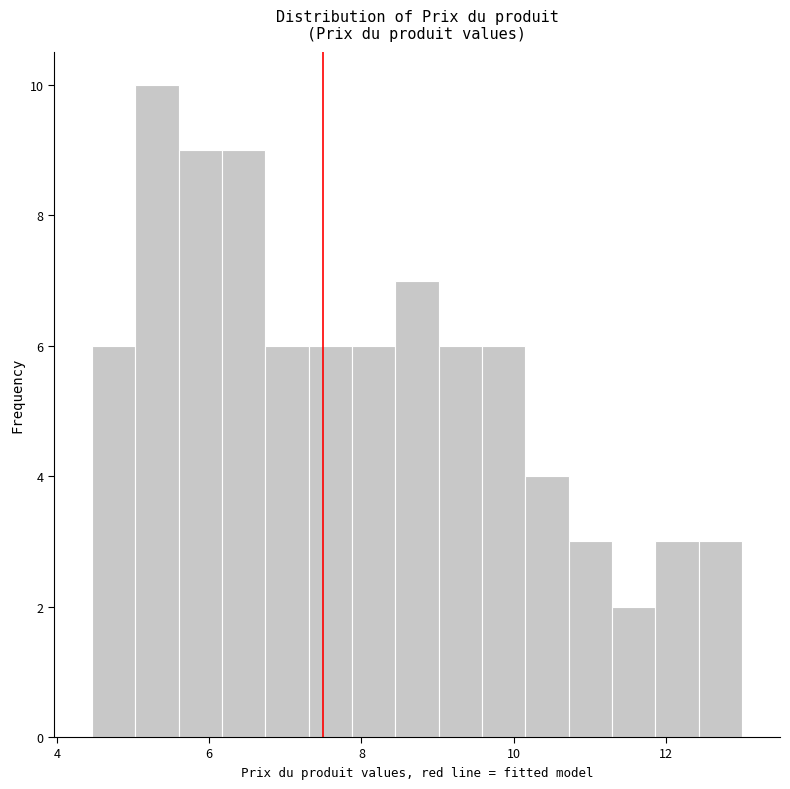

Read against the x-axis, roughly where is the centre of the tallest bar?

5.4